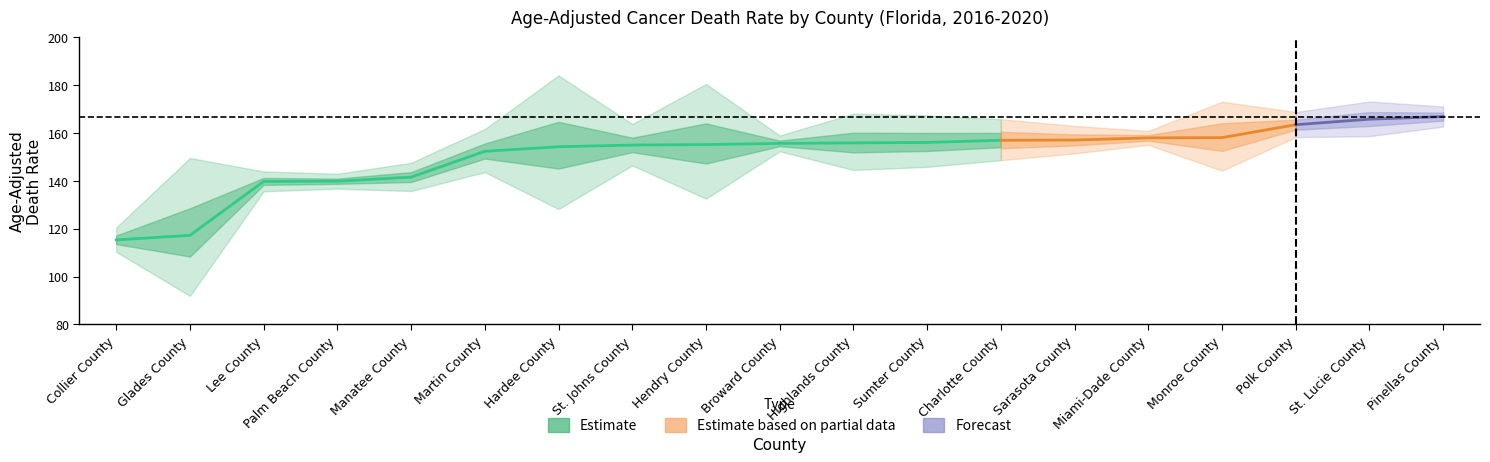

At which category does the chart reach its minimum across all series?

Glades County